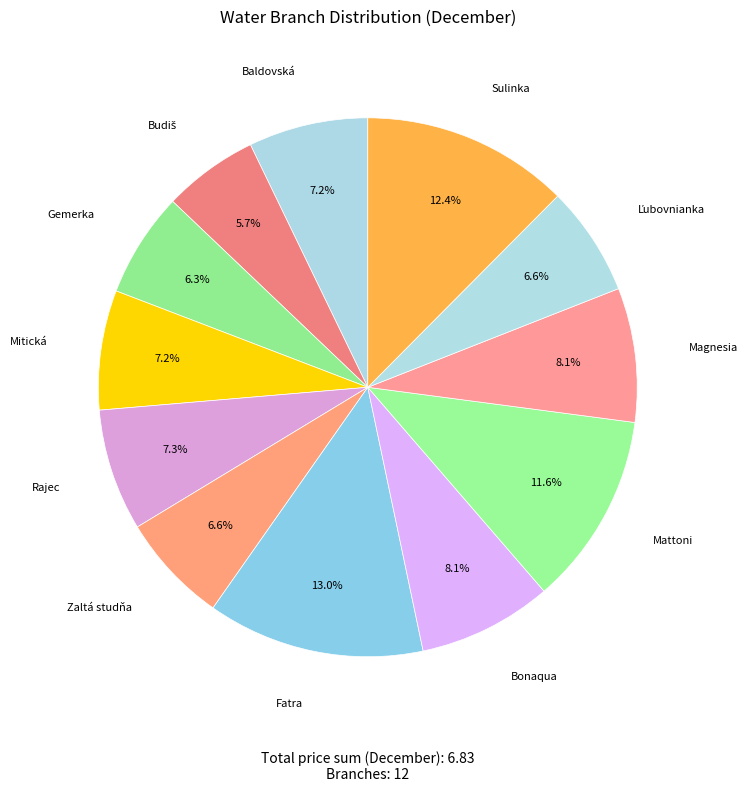

To the nearest percent, what is the average slice percentage?

8%